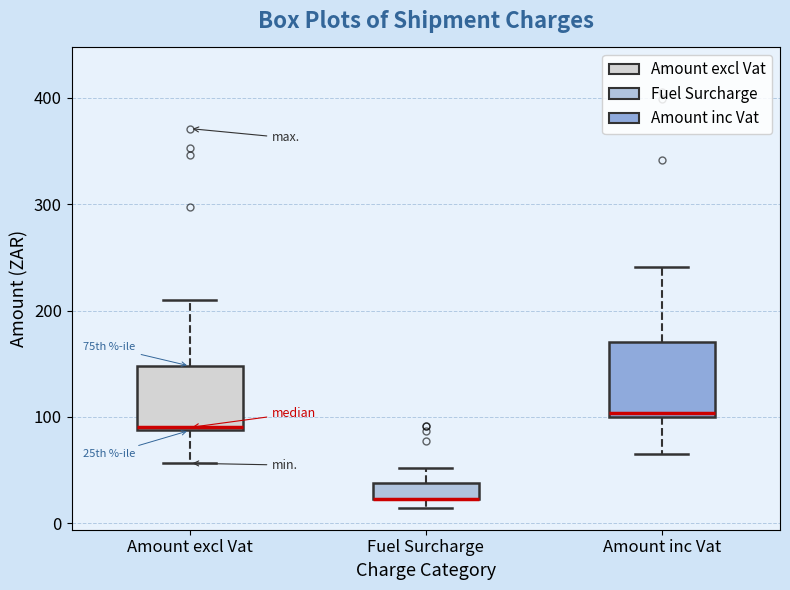

Reading left to right, read every box against the y-axis: the position of its median line, the range the box covers, and the ends of its whiskers. The values are not printed on the chart, so give them approximately, as read against the axis.

Amount excl Vat: median 90, box 90 to 150, whiskers 60 to 210
Fuel Surcharge: median 20 (drawn on the box's lower edge), box 20 to 40, whiskers 10 to 50
Amount inc Vat: median 100 (just above the box's lower edge), box 100 to 170, whiskers 60 to 240